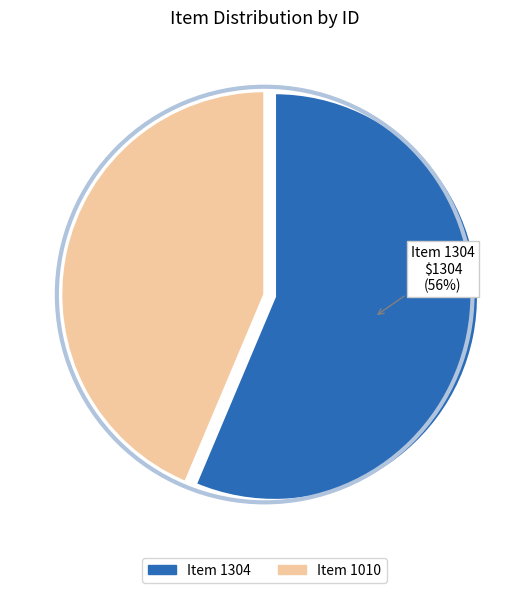

Which has a higher value, Item 1010 or Item 1304?

Item 1304